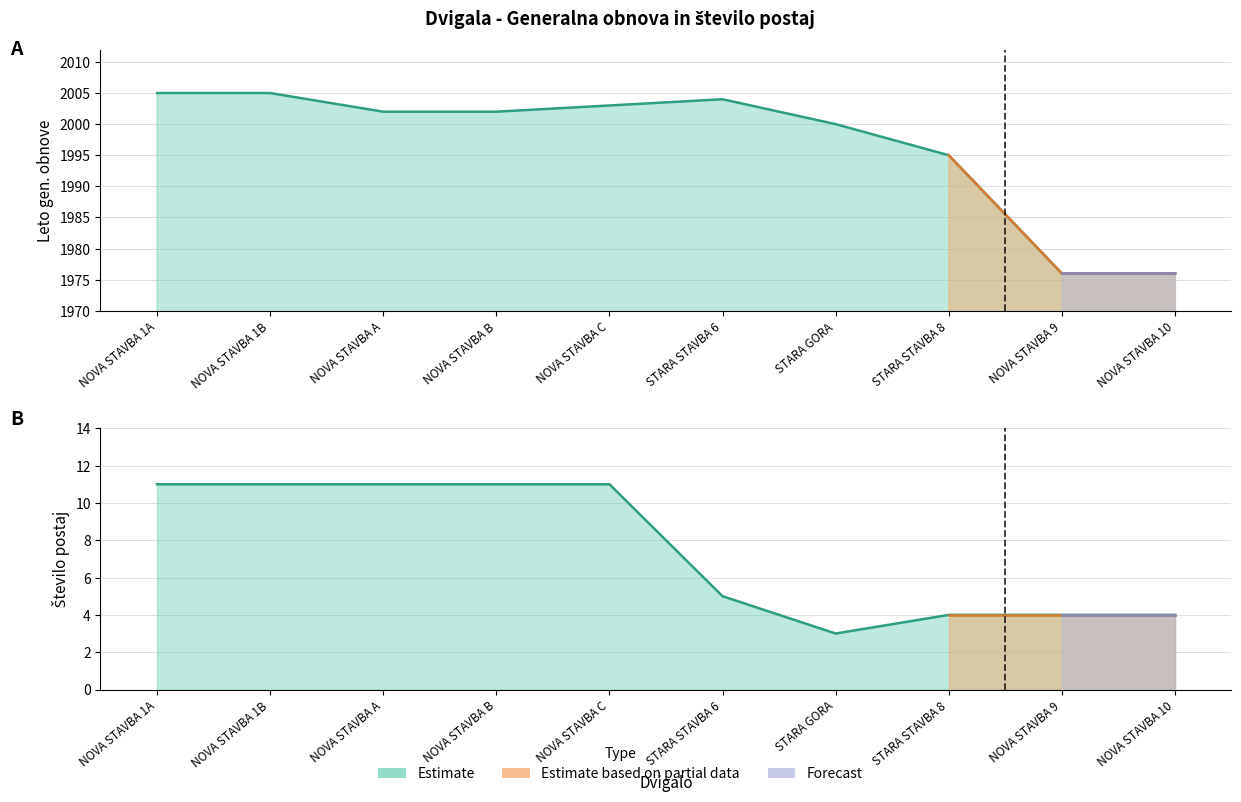

True or false: Generalna obnova and Število postaj intersect in this chart.

False